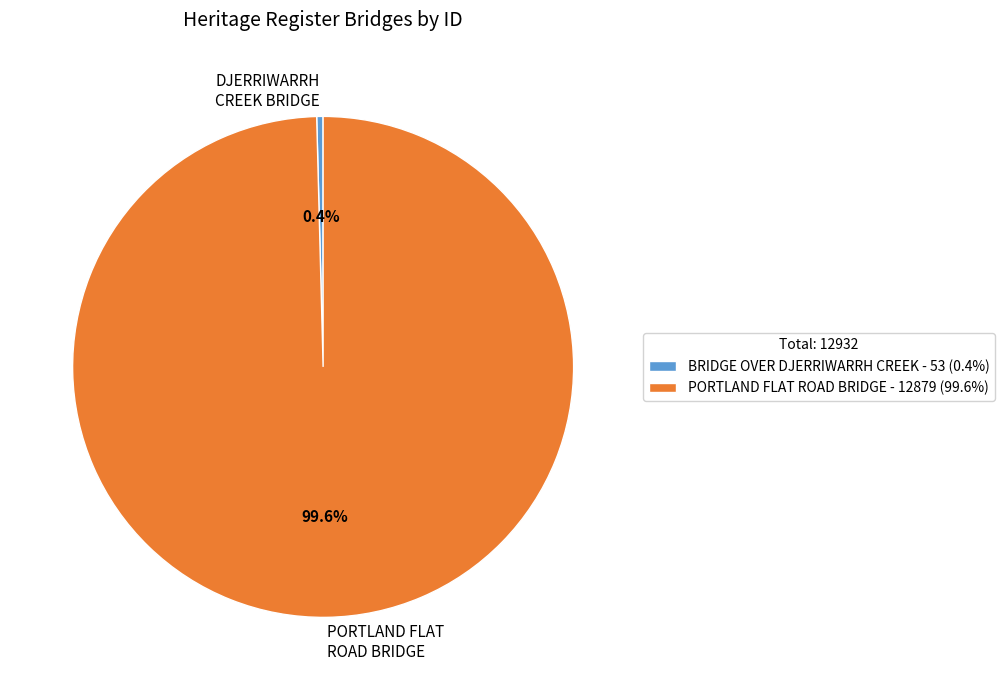

True or false: BRIDGE OVER DJERRIWARRH CREEK accounts for 8% of the total.

False